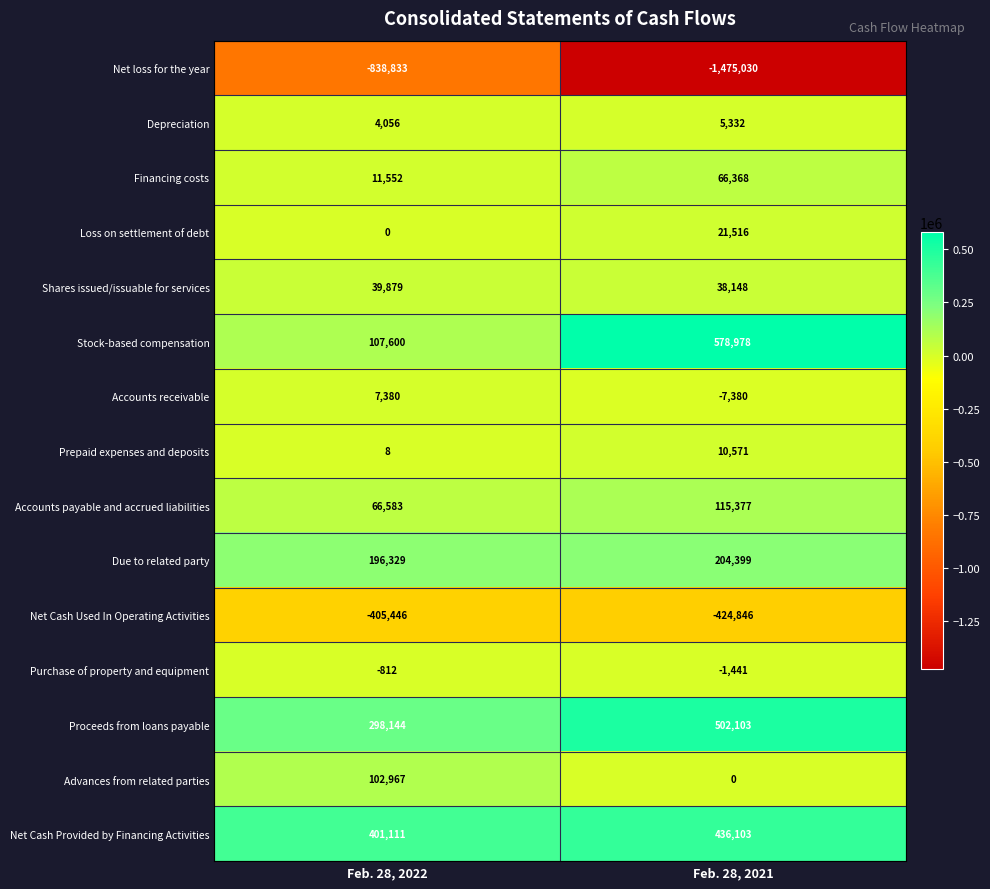

What is the smallest value displayed?

-1475030